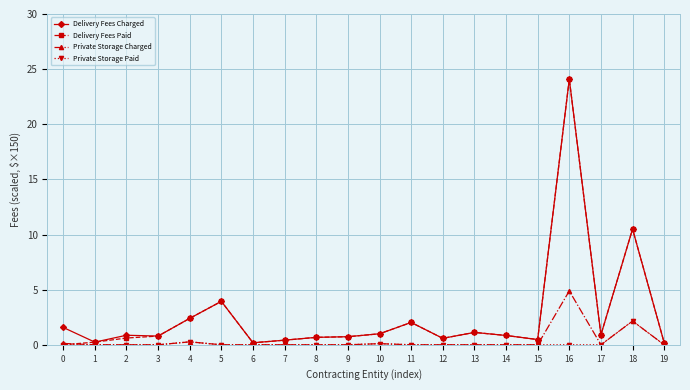

What is the value of the Delivery Fees Paid point at the 9th from the left?

0.7